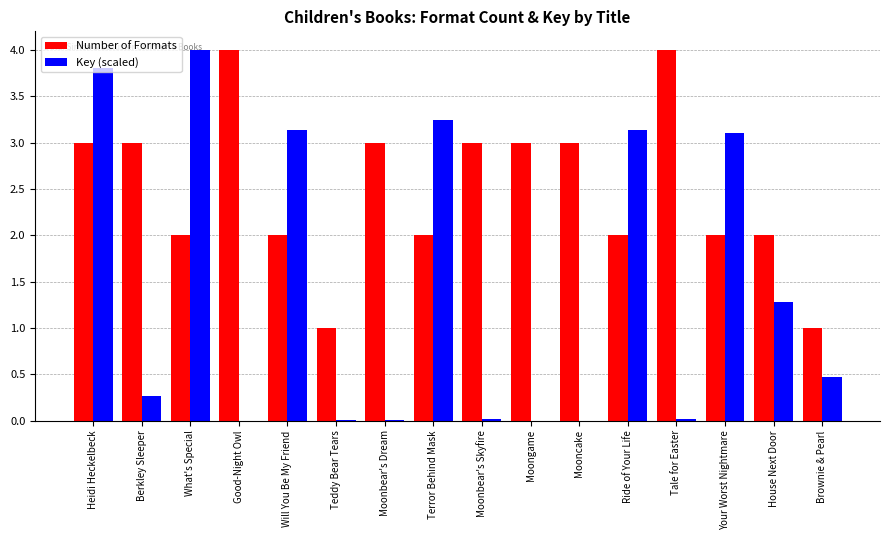

What is the sum of all Number of Formats values?

40.0